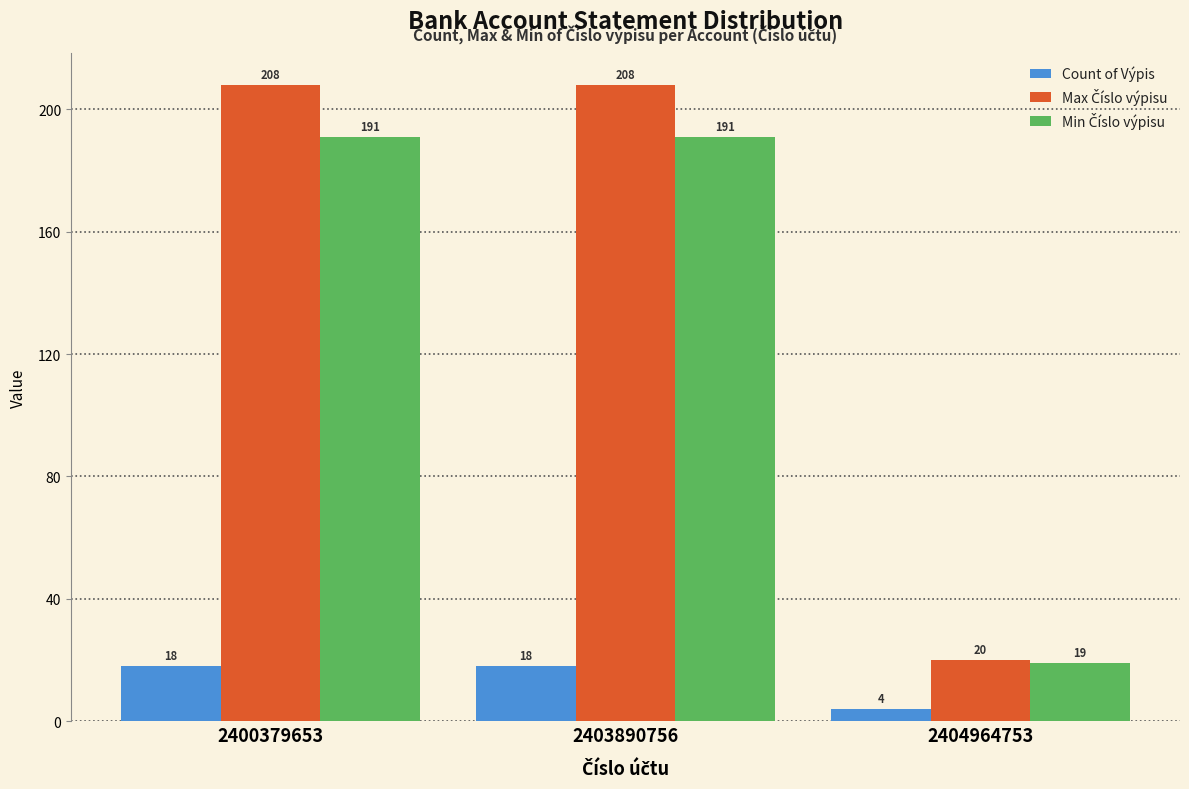

Is it true that Count of Výpis equals 18 at 2403890756?

True